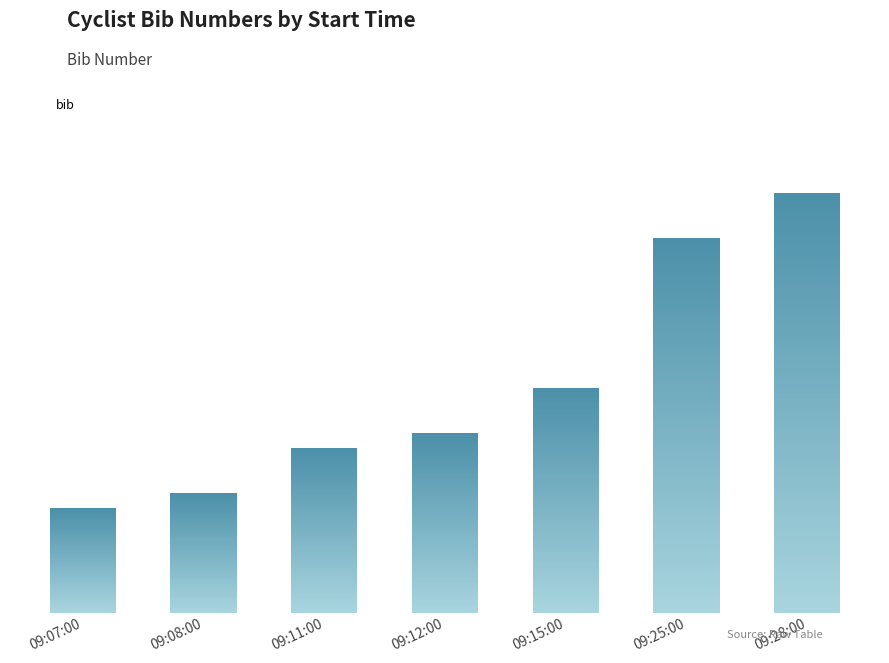

Approximately how many times larger is the value at 09:12:00 compared to 09:28:00?

0.4